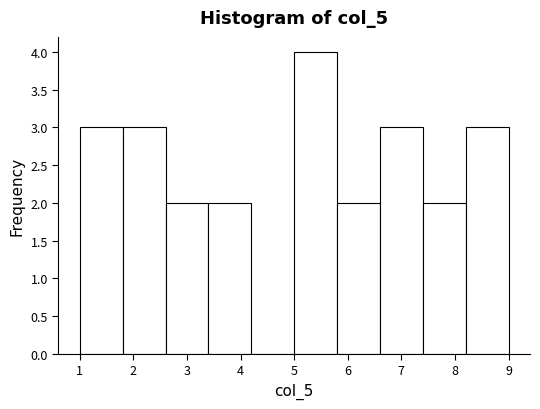

Reading left to right, list every bar in this chart as the range it spans on the x-axis followed by its height. The values are not printed on the chart, so give them approximately, as read against the axis.

1.0 to 1.8: 3
1.8 to 2.6: 3
2.6 to 3.4: 2
3.4 to 4.2: 2
4.2 to 5.0: 0
5.0 to 5.8: 4
5.8 to 6.6: 2
6.6 to 7.4: 3
7.4 to 8.2: 2
8.2 to 9.0: 3